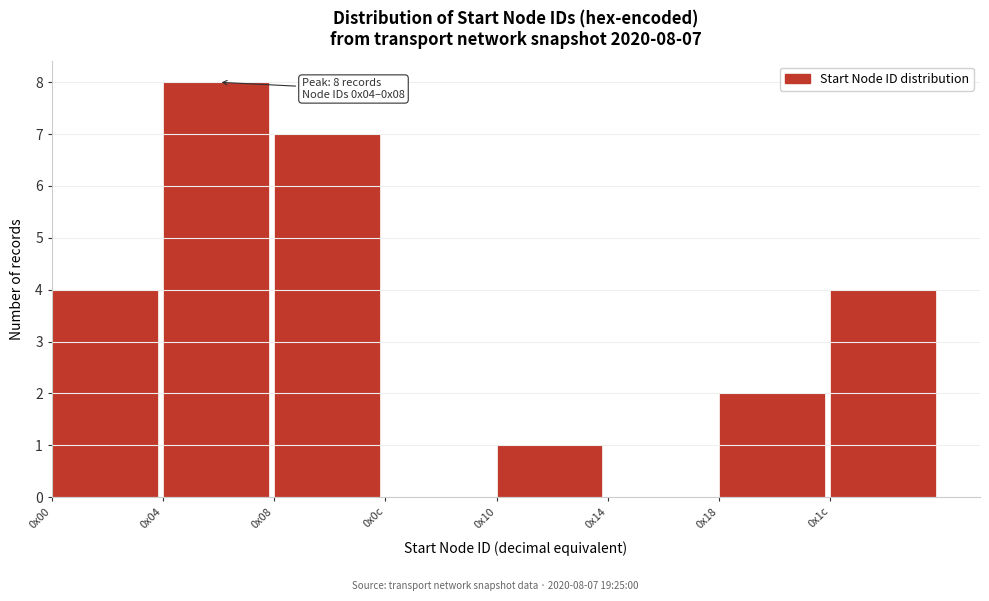

Reading left to right, list all the values displayed in this chart.

0x00=4	0x04=8	0x08=7	0x0c=0	0x10=1	0x14=0	0x18=2	0x1c=4